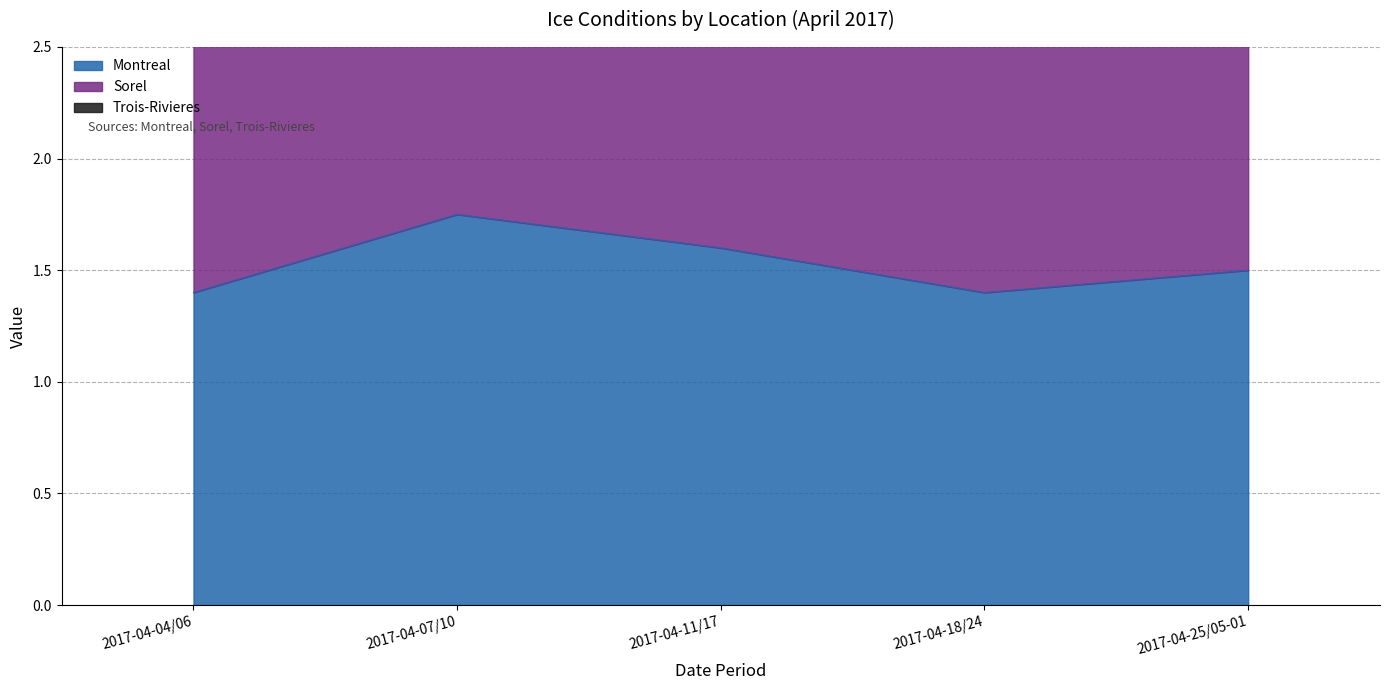

What is the difference between the maximum and minimum values in the Montreal series?

0.4